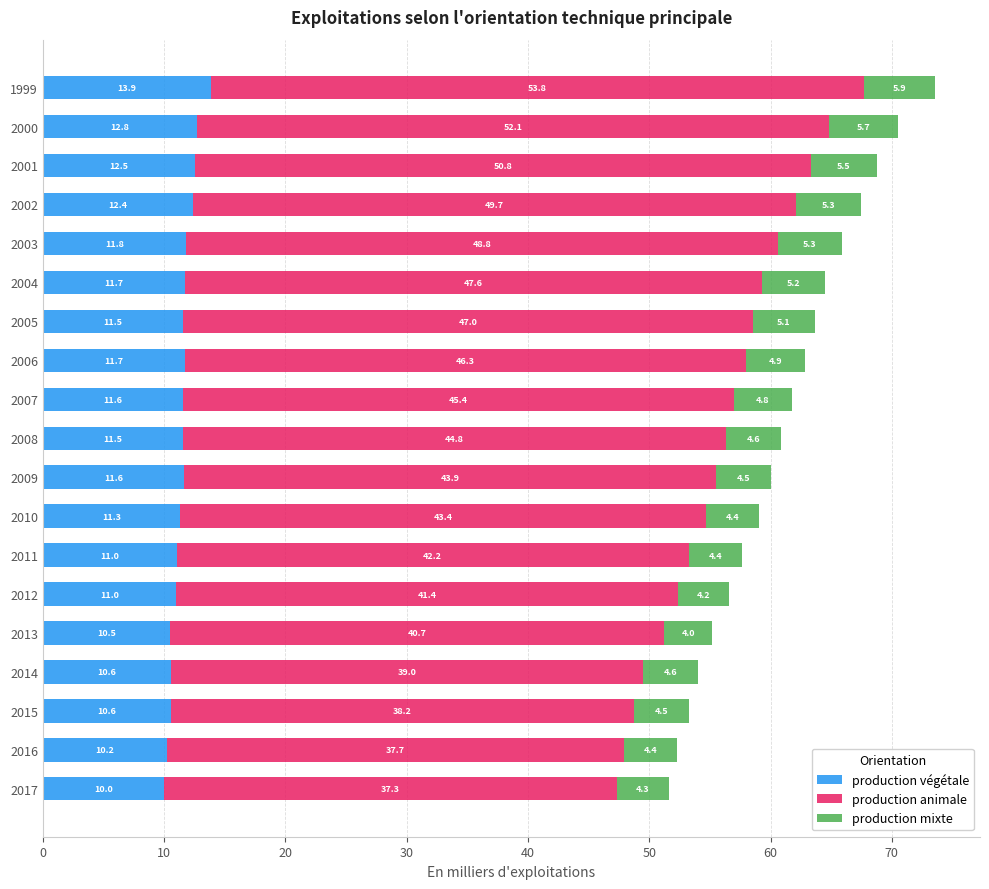

What is the lowest value of the production végétale series?

10.0